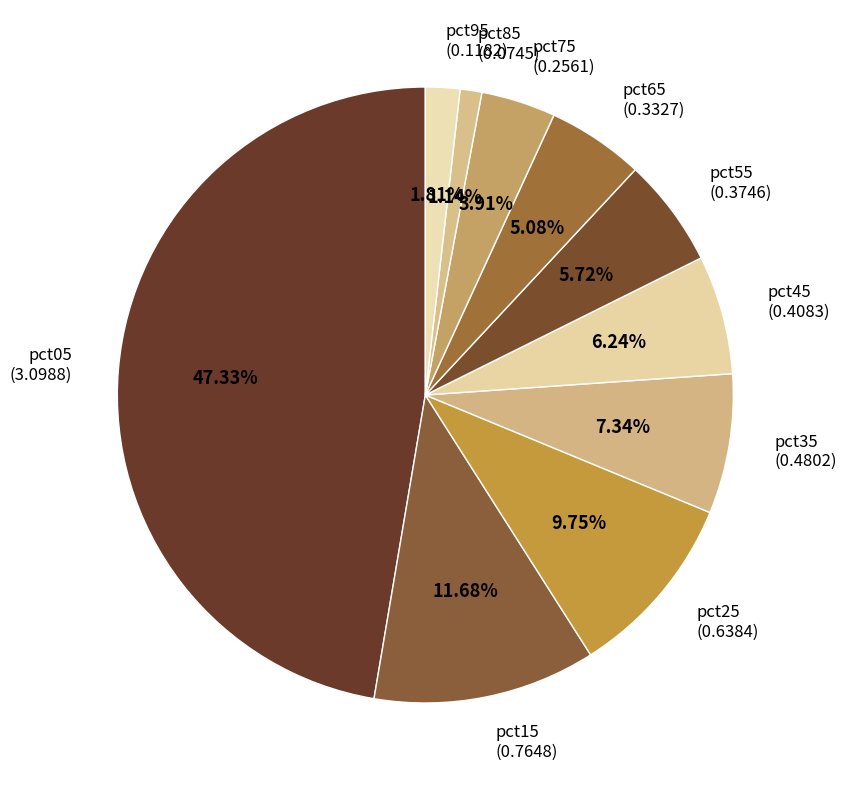

Combined, what portion of the pie is pct75 and pct05?

51.2%